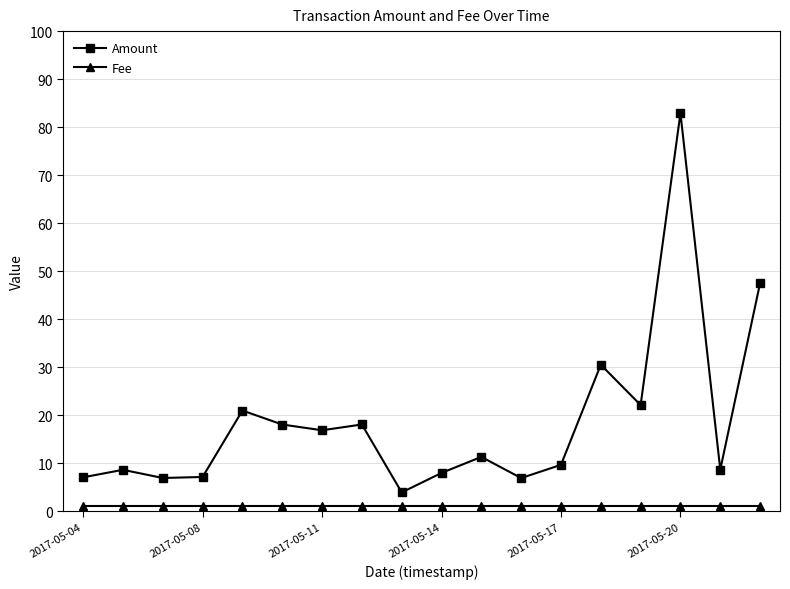

What is the value of the Amount point at the 7th from the left?

16.8